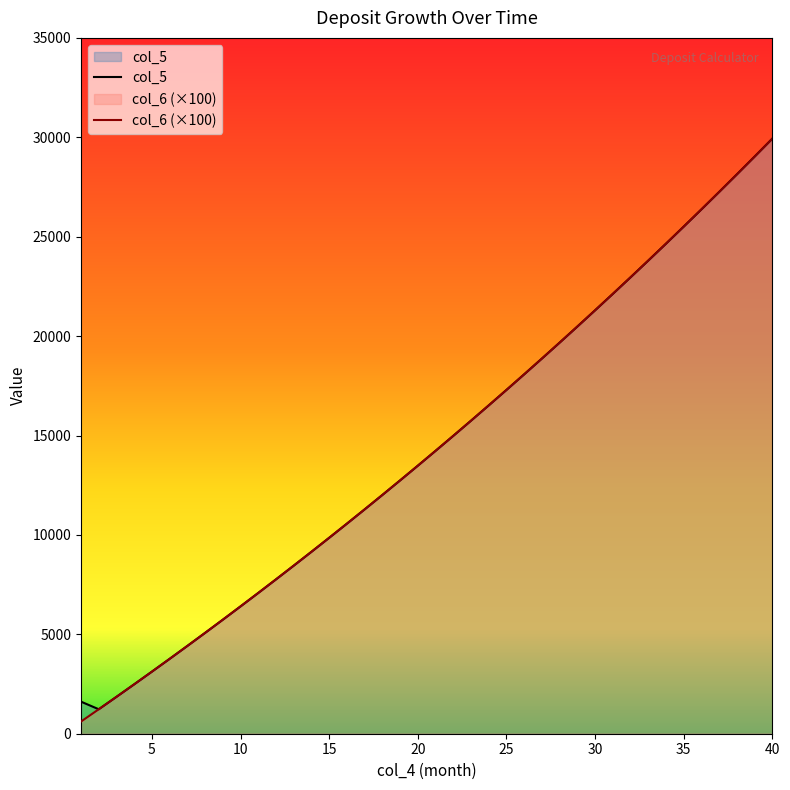

Read the col_5 value at 15.

9854.9